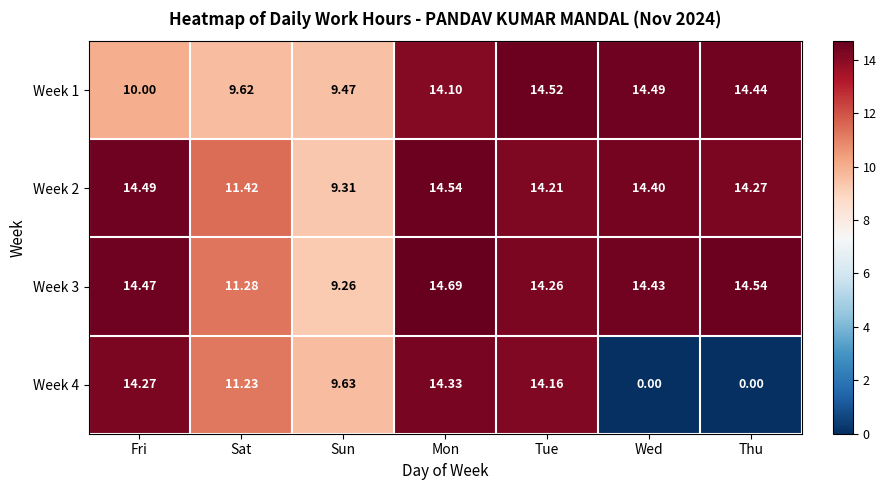

Which category has the highest value across all series?

Mon